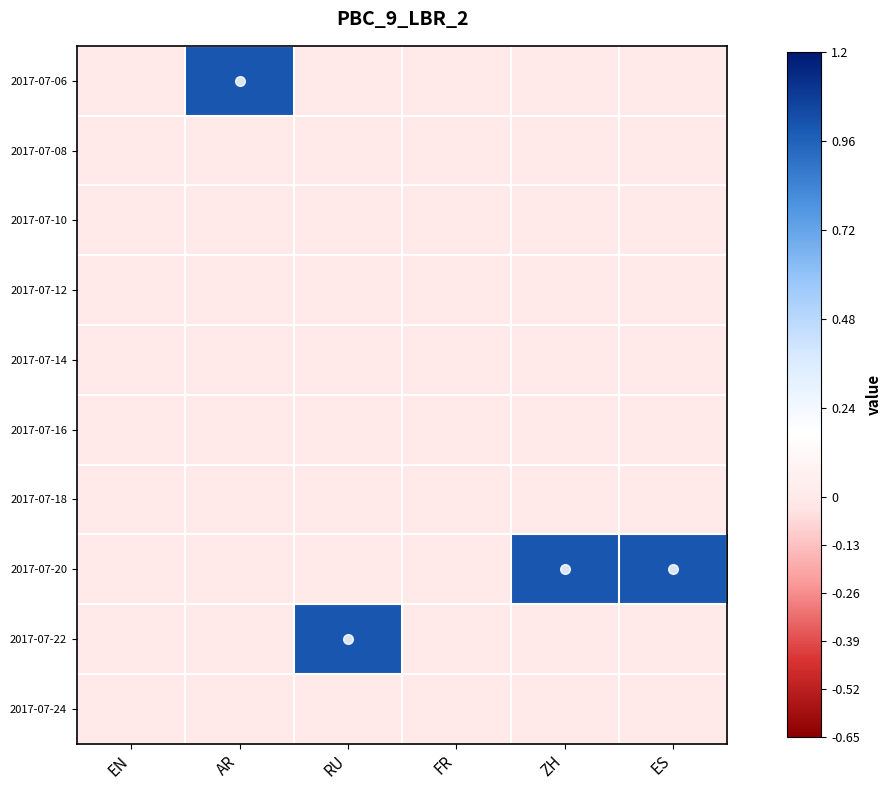

Reading right to left, extract all data points from this chart.

2017-07-06: ES=0	ZH=0	FR=0	RU=0	AR=1	EN=0
2017-07-08: ES=0	ZH=0	FR=0	RU=0	AR=0	EN=0
2017-07-10: ES=0	ZH=0	FR=0	RU=0	AR=0	EN=0
2017-07-12: ES=0	ZH=0	FR=0	RU=0	AR=0	EN=0
2017-07-14: ES=0	ZH=0	FR=0	RU=0	AR=0	EN=0
2017-07-16: ES=0	ZH=0	FR=0	RU=0	AR=0	EN=0
2017-07-18: ES=0	ZH=0	FR=0	RU=0	AR=0	EN=0
2017-07-20: ES=1	ZH=1	FR=0	RU=0	AR=0	EN=0
2017-07-22: ES=0	ZH=0	FR=0	RU=1	AR=0	EN=0
2017-07-24: ES=0	ZH=0	FR=0	RU=0	AR=0	EN=0